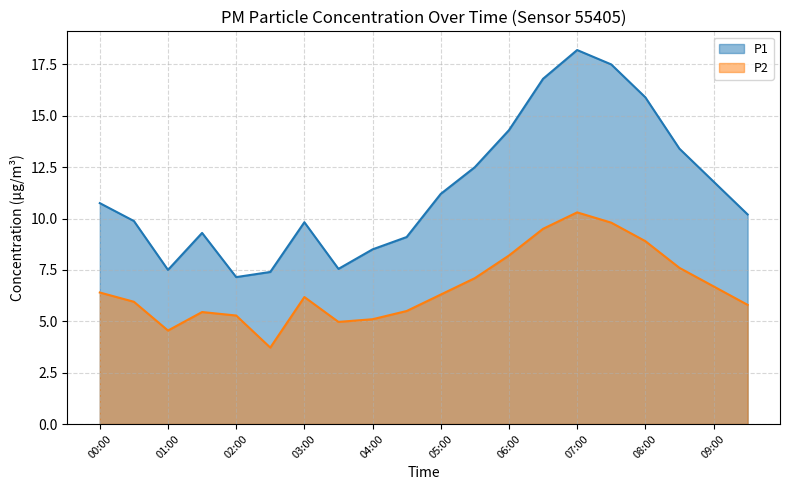

What are all the series names shown in the legend?

P1, P2